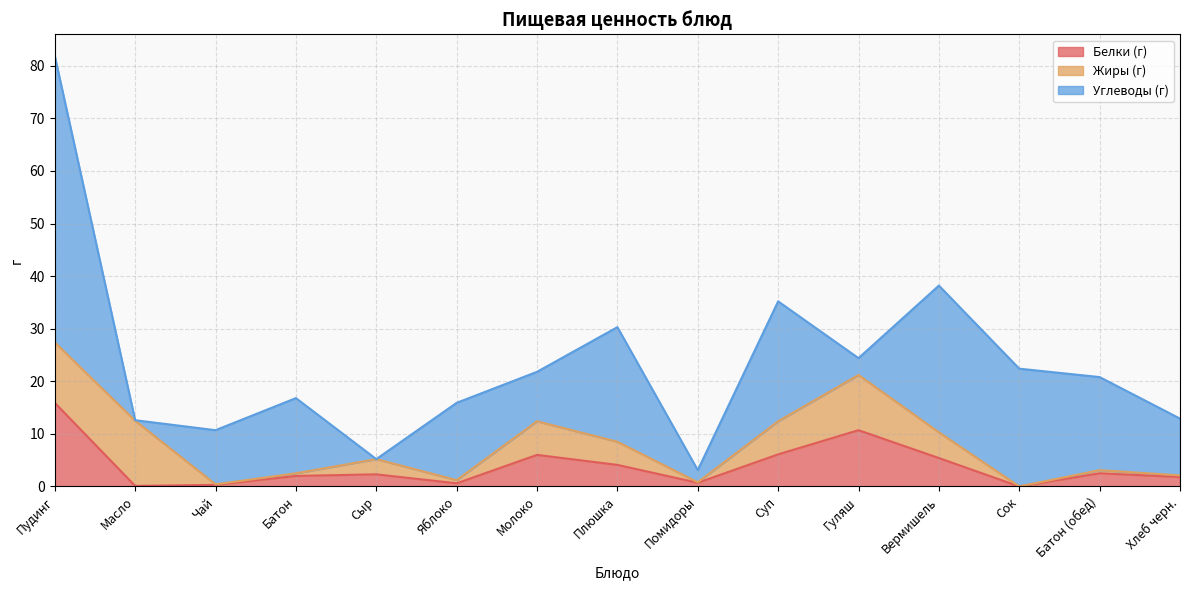

What is the label of the 10th point from the right?

Яблоко